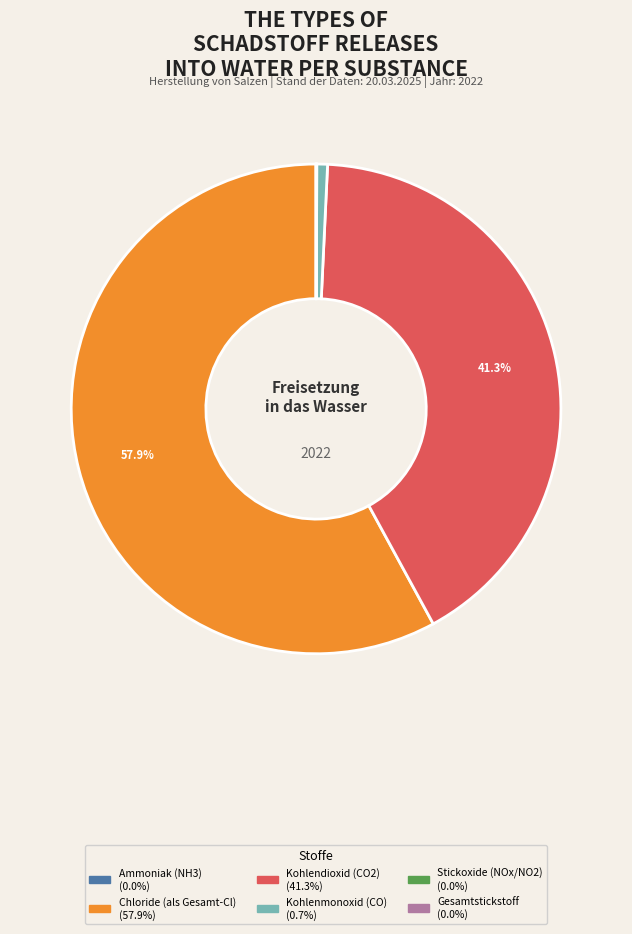

Does any single category account for the majority?

Yes